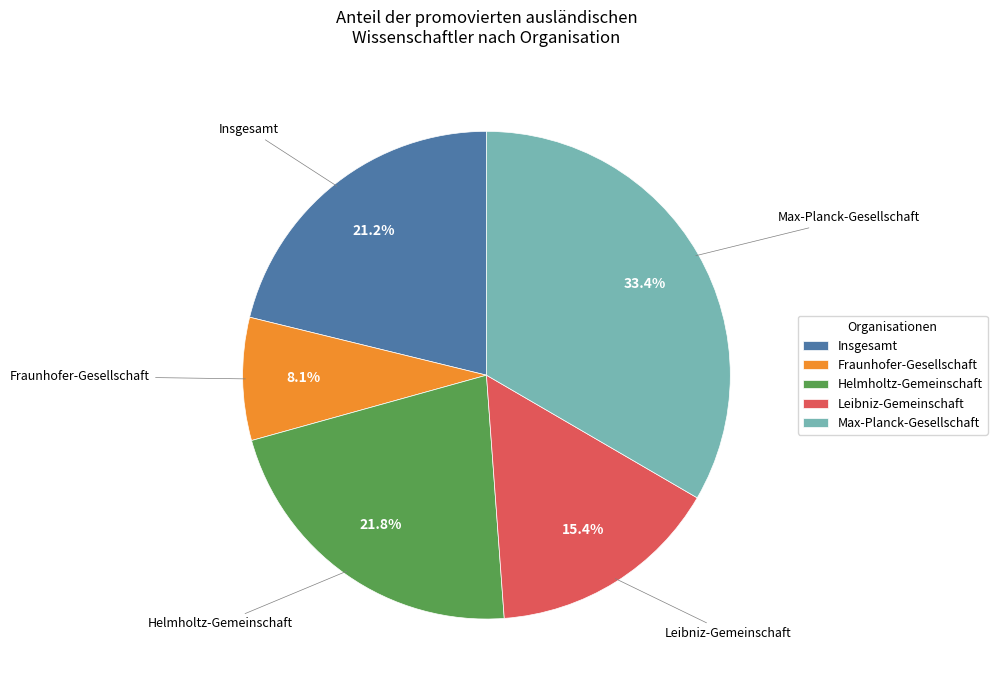

How many slices are in this pie chart?

5